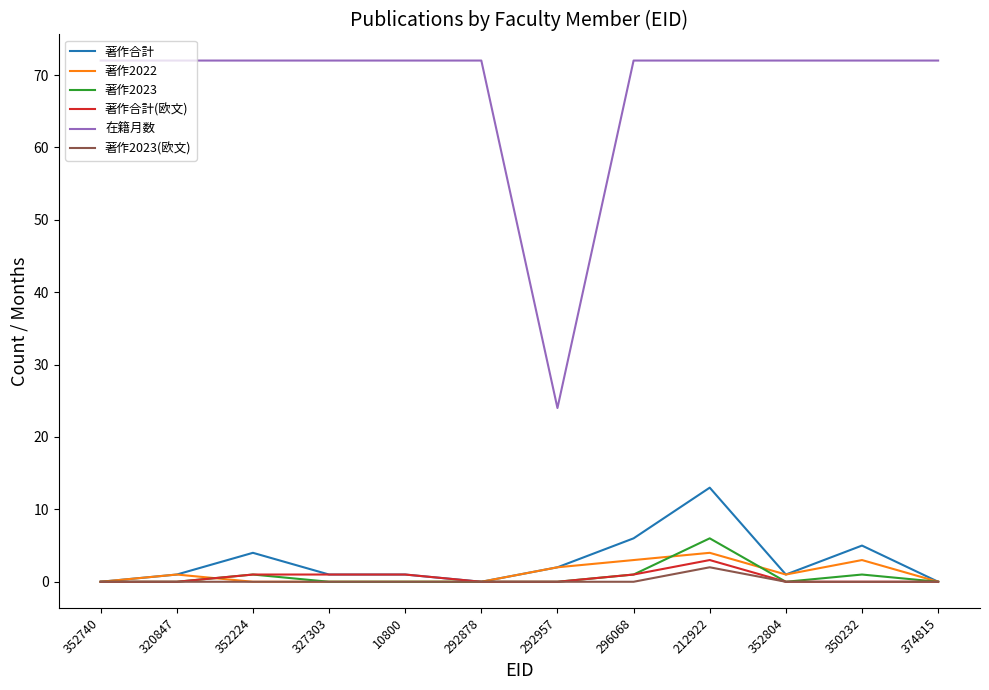

Which category has the highest value in the 著作合計 series?

212922